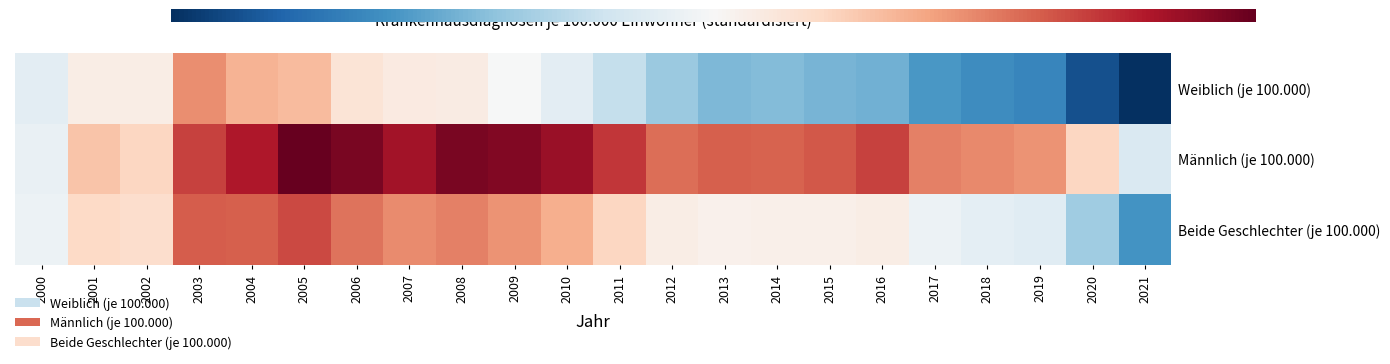

Which series has the widest spread of values?

Weiblich (je 100.000)